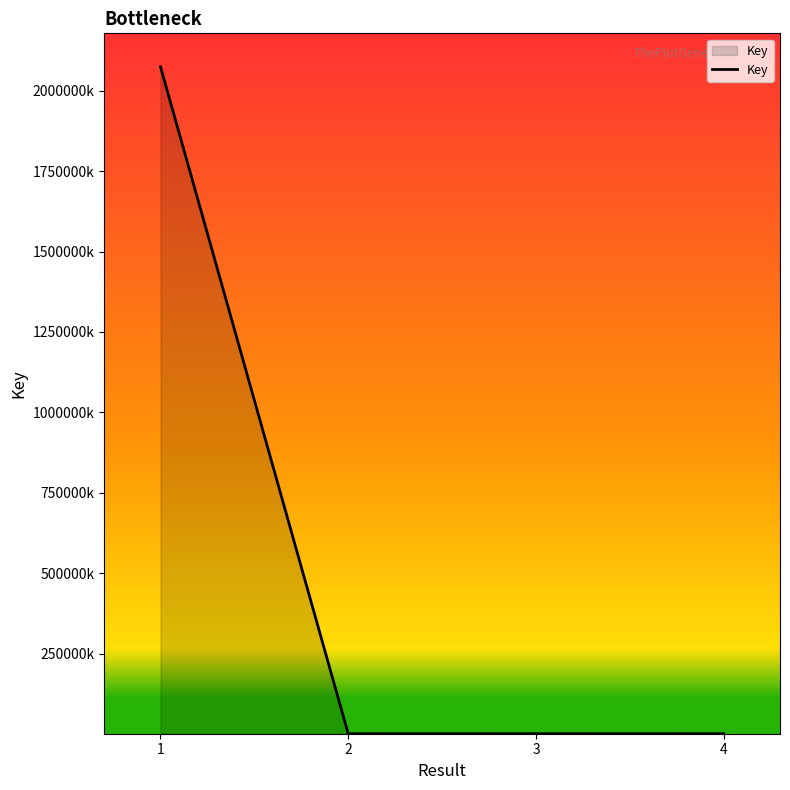

Does the chart display data point markers on the line(s)?

No